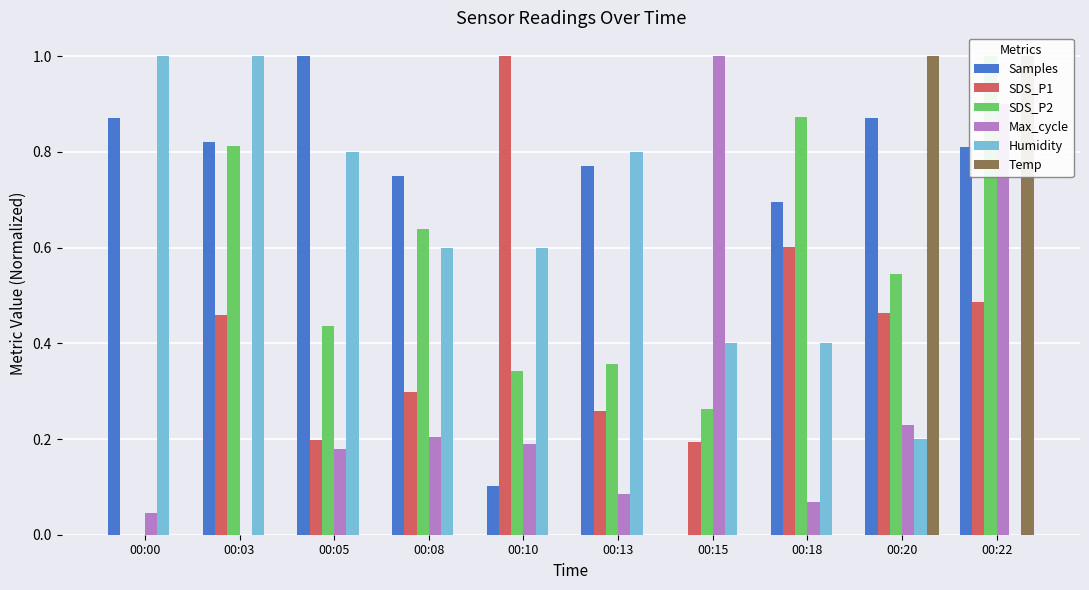

Which series has the largest total across all categories?

Samples